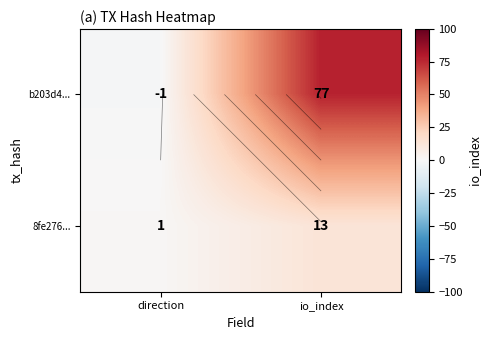

How many categories are shown in the chart?

2